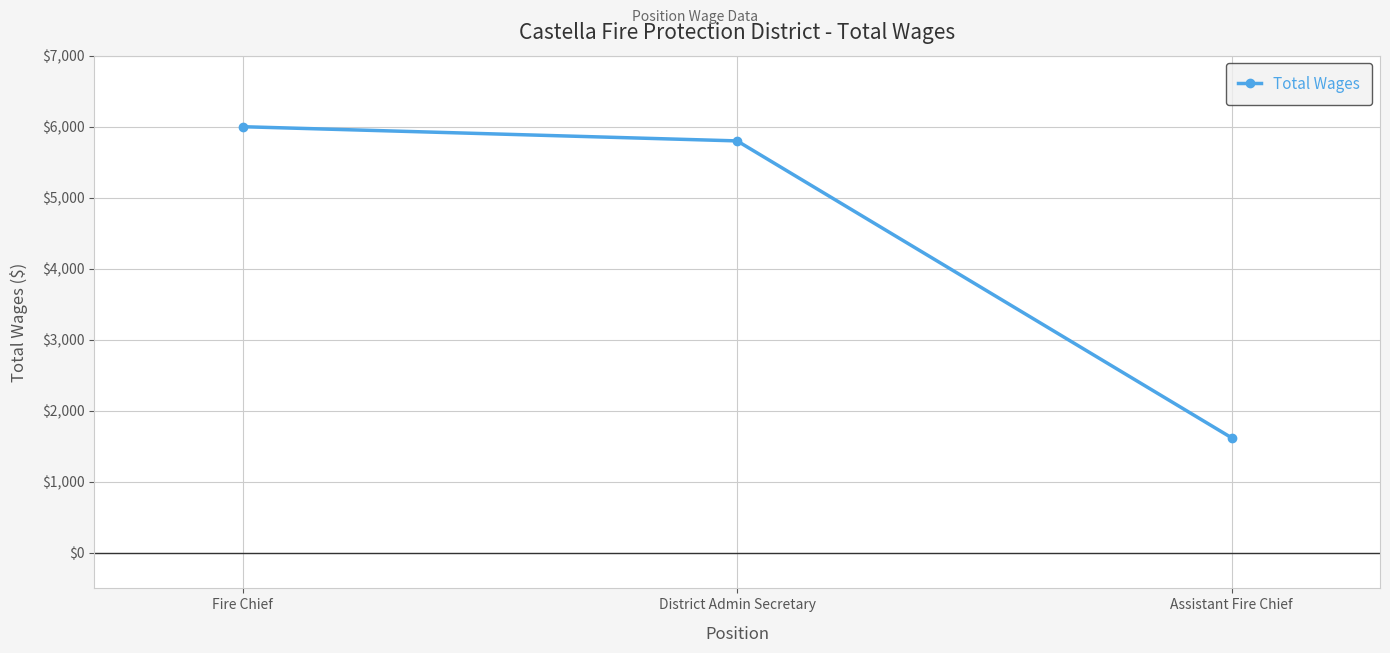

What is the change in value from Fire Chief to District Admin Secretary?

-200